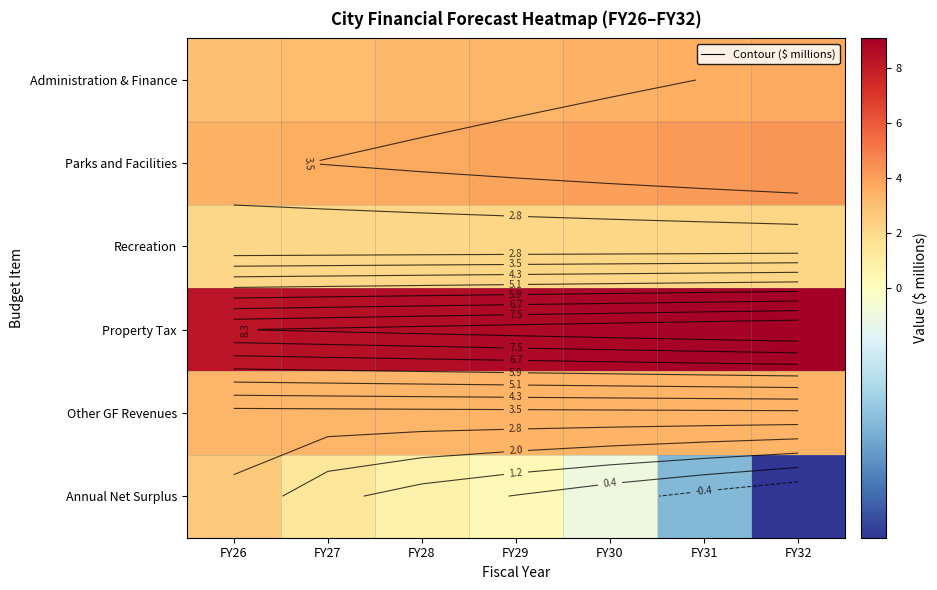

True or false: Annual Net Surplus has a value of 1.4 at FY28.

False